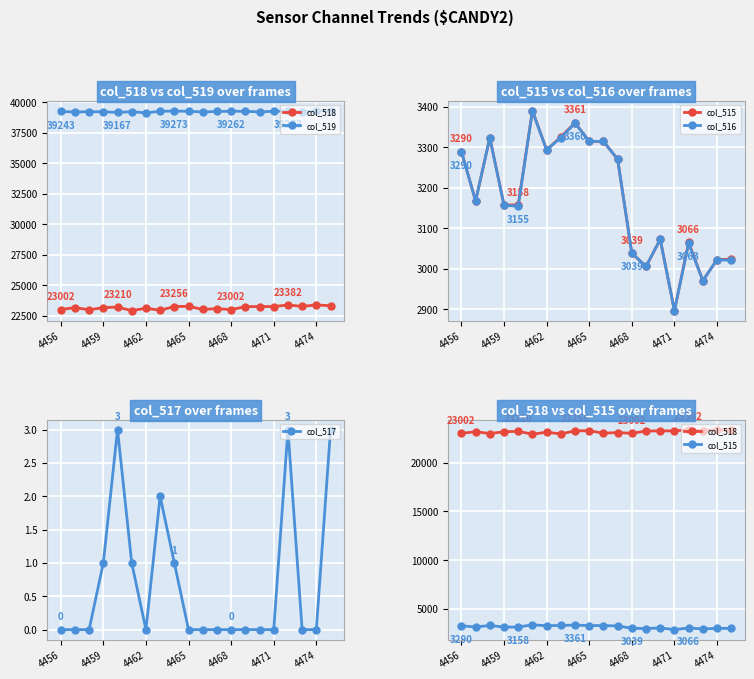

True or false: col_517 has more than 2 interior local peaks.

True